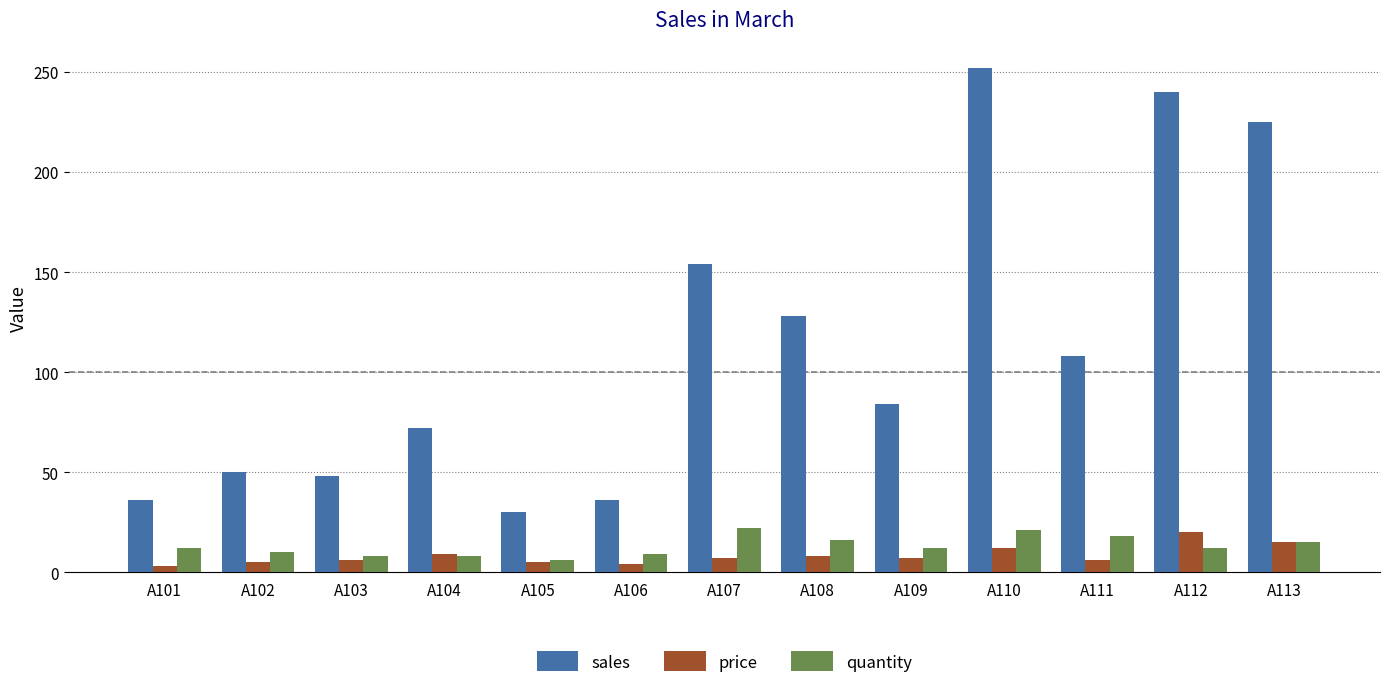

Is it true that sales equals 84 at A109?

True